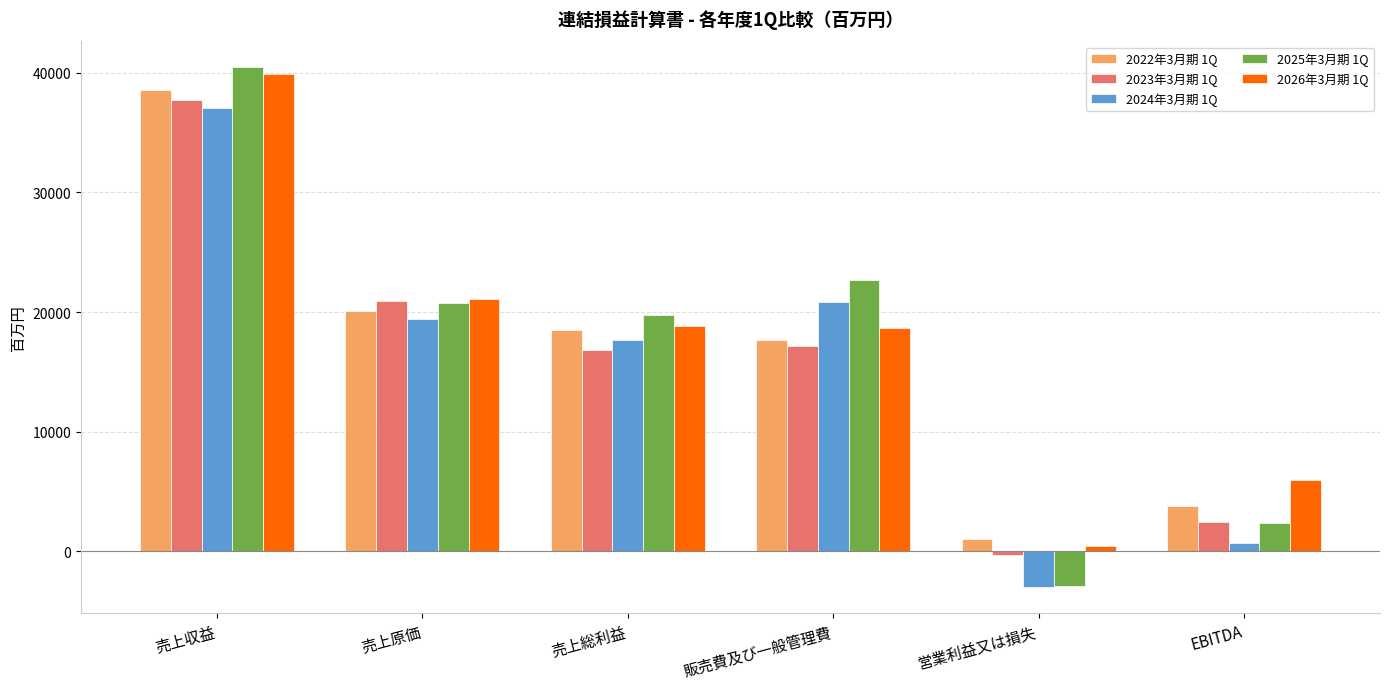

What is the sum of the 2022年3月期 1Q values at 売上総利益 and 売上原価?

38561